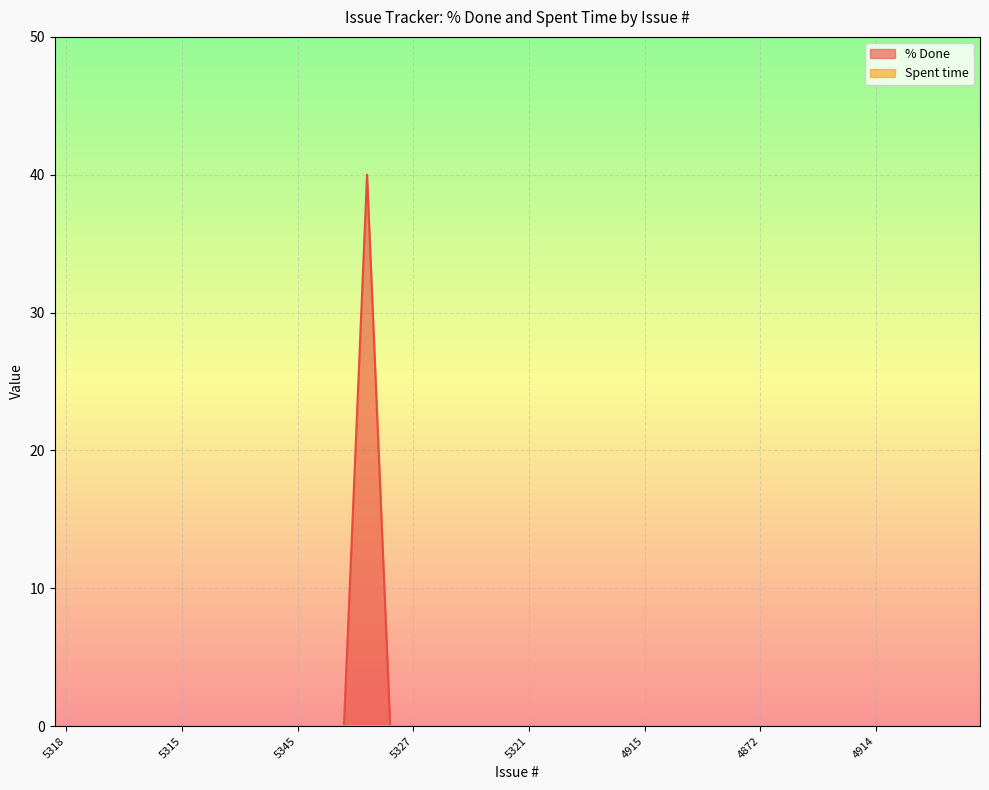

True or false: the data shows -13 at 5256.

False